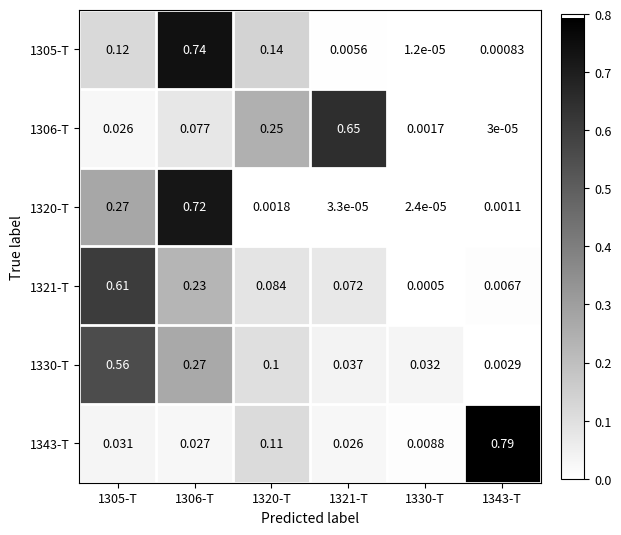

Is the value of 1306-T at 1320-T greater than the value of 1321-T at 1320-T?

Yes